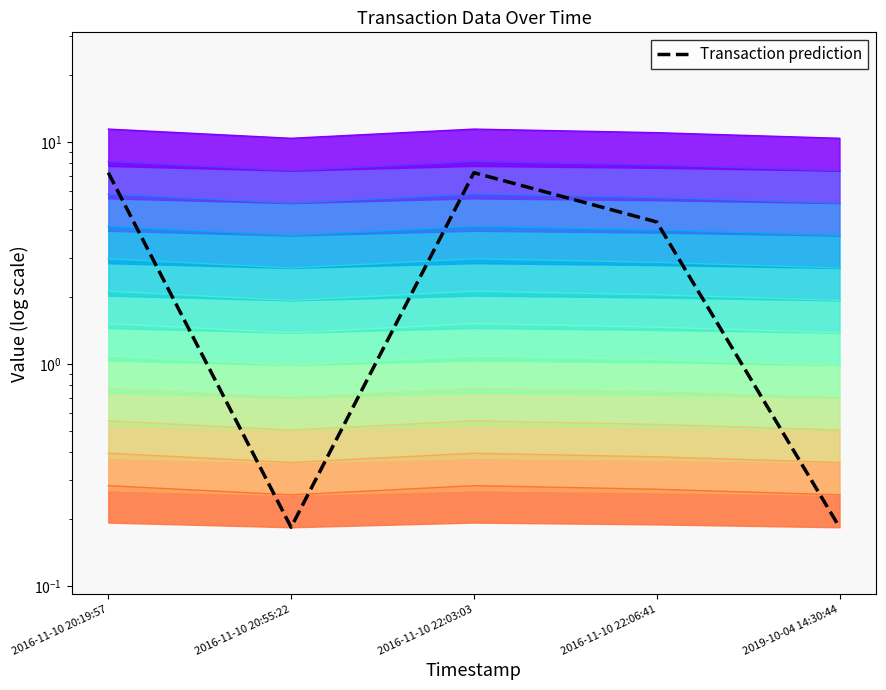

List the labels in order of value, smallest first.

2016-11-10 20:55:22, 2019-10-04 14:30:44, 2016-11-10 22:06:41, 2016-11-10 20:19:57, 2016-11-10 22:03:03